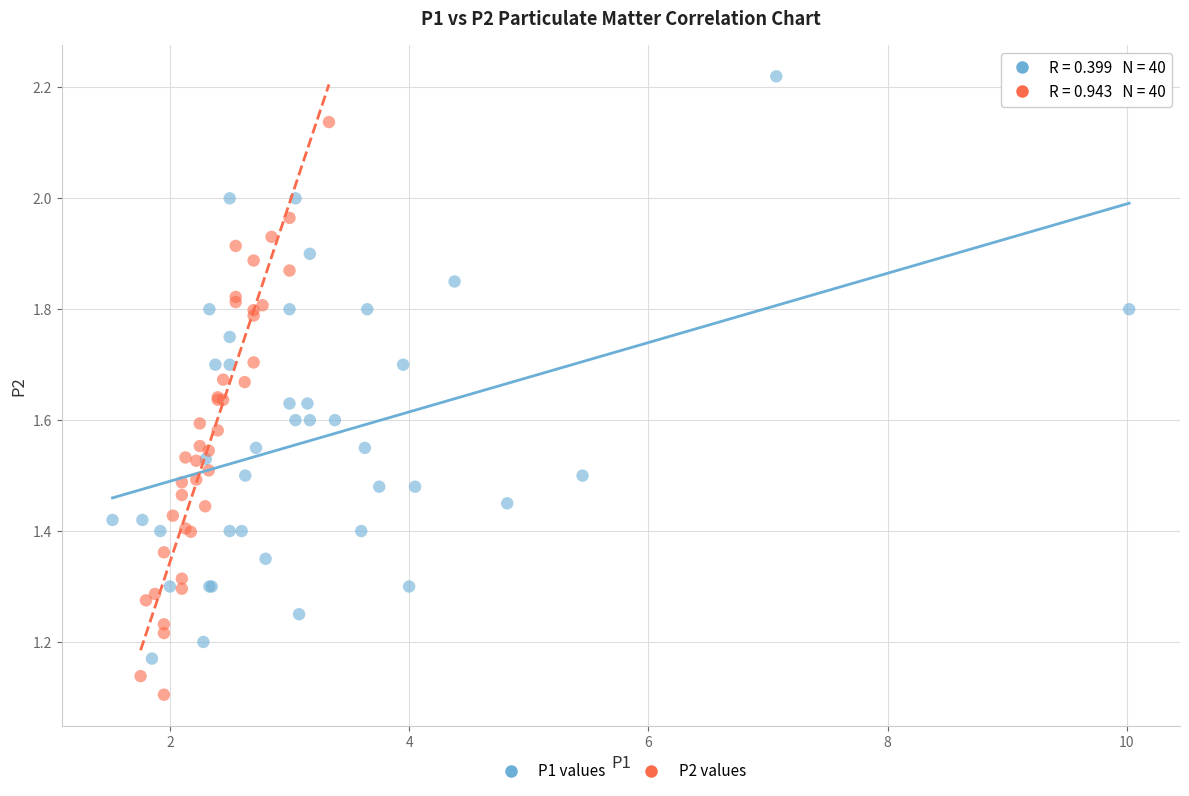

Which series has the largest Y range (max minus min)?

P1 values